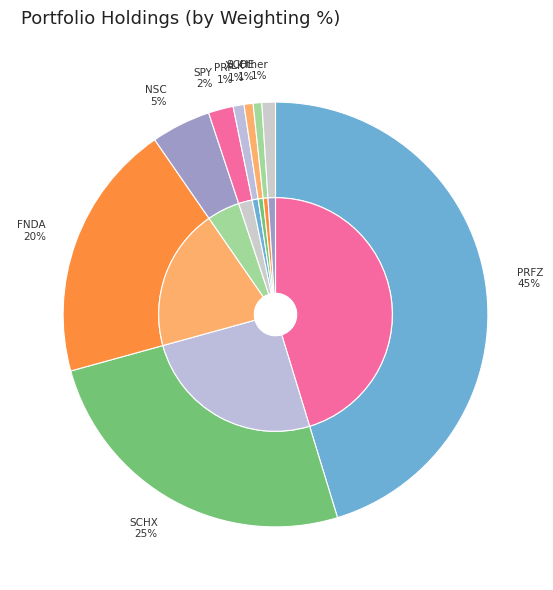

Is the sum of SCHE and SPY greater than half?

No